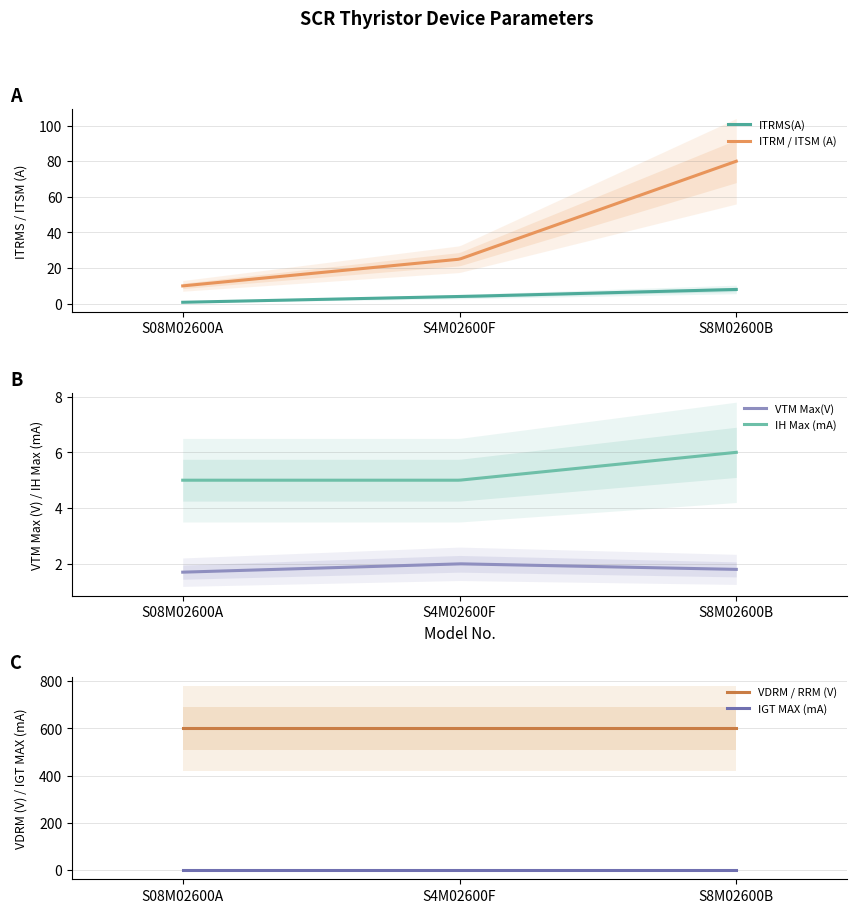

Which series has the largest total across all categories?

VDRM / RRM (V)